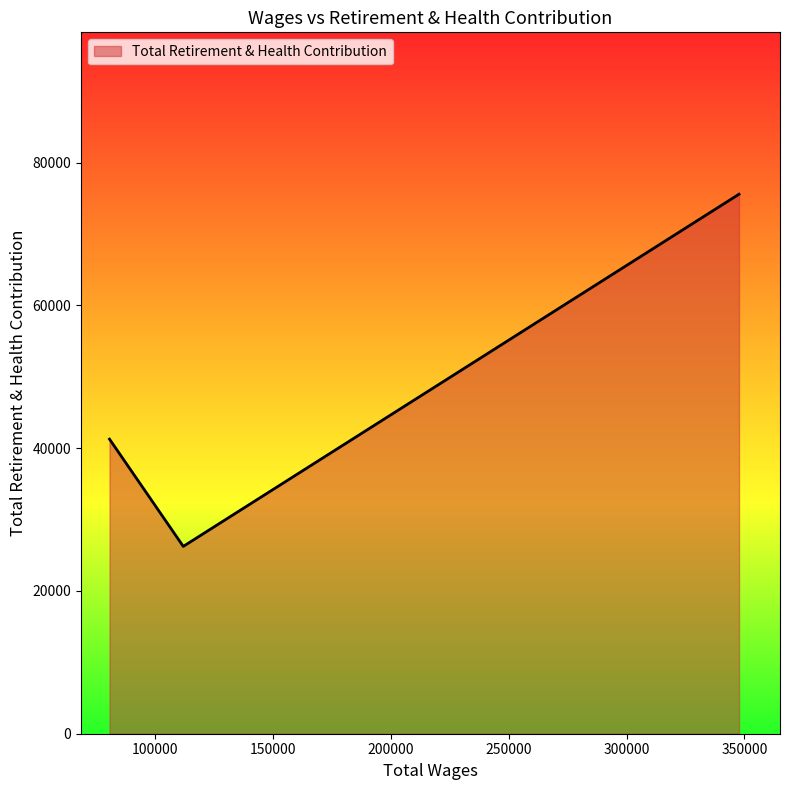

What is the greatest value displayed?

75579